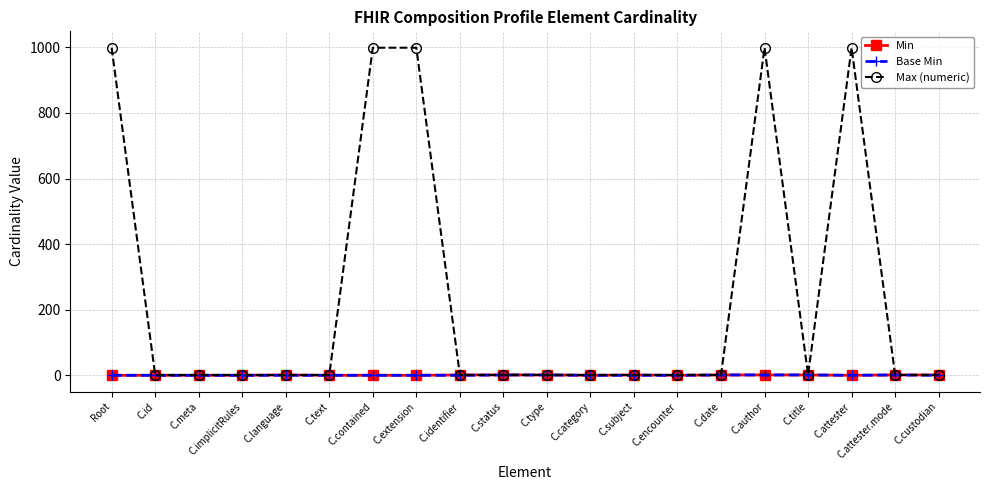

True or false: Base Min has a value of 0 at C.meta.

True